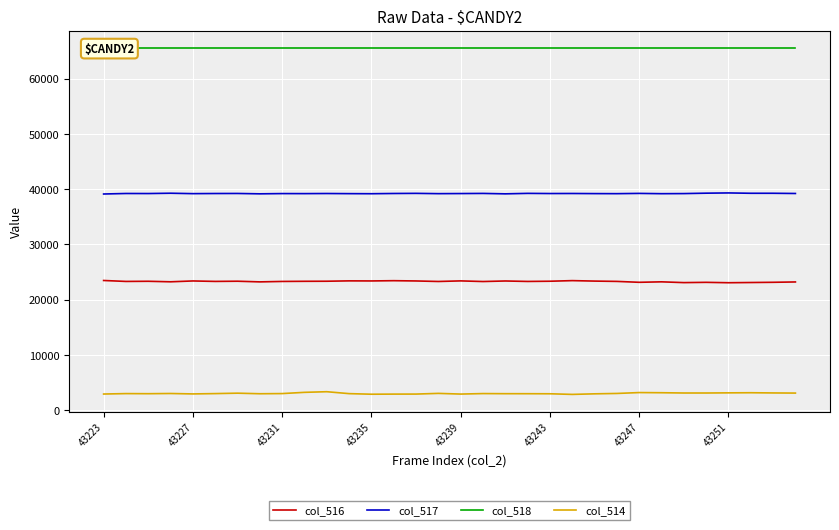

Is it true that col_516 equals 23233 at 25?

True